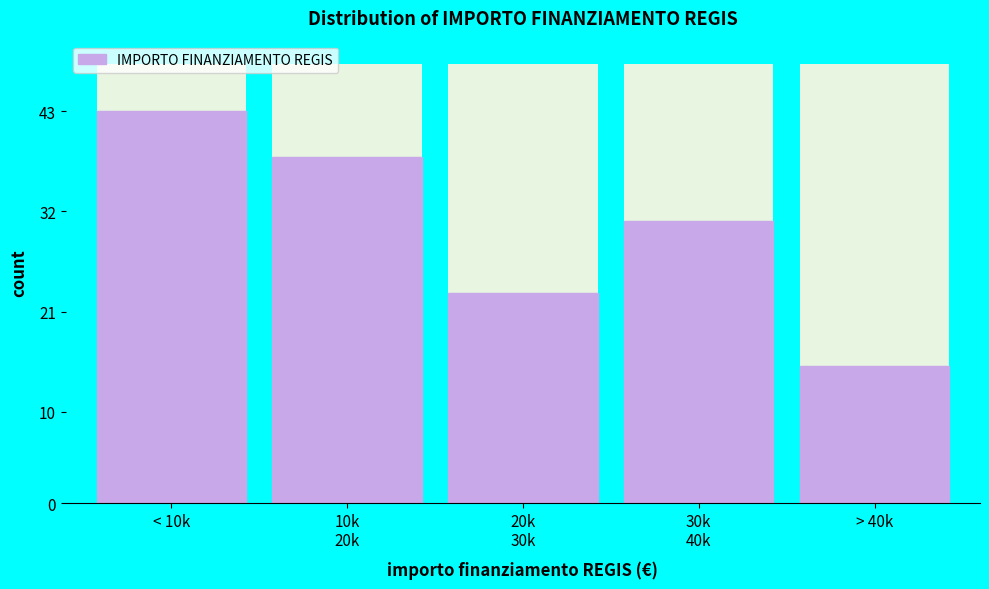

Reading left to right, extract all data points from this chart.

43	38	23	31	15